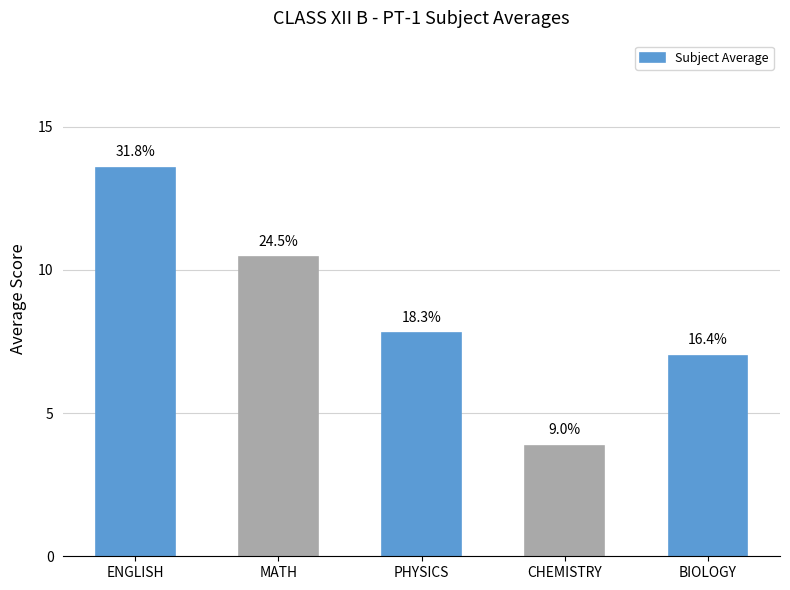

What is the smallest value displayed?

3.9